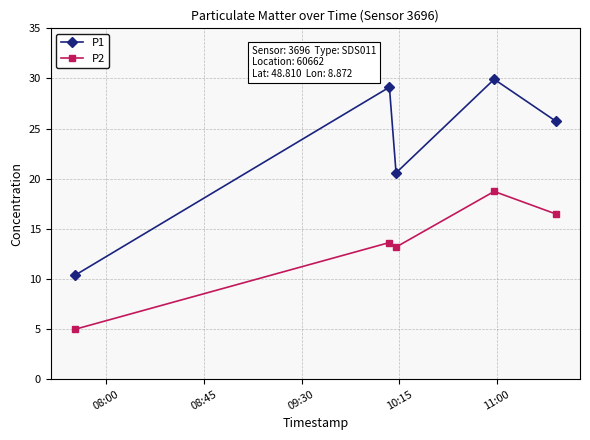

List the series in order of their peak value, lowest first.

P2, P1